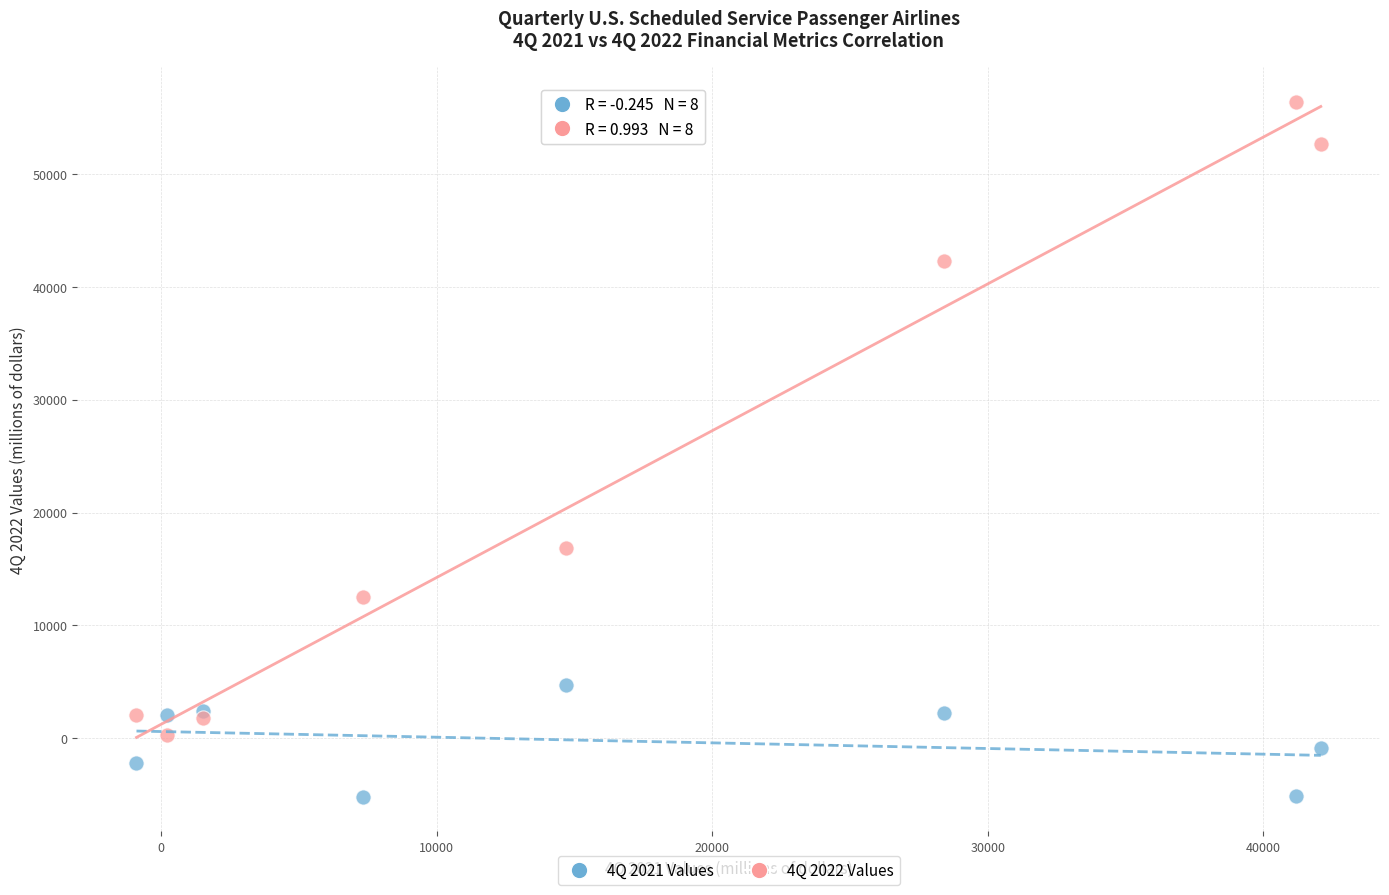

Across all series, what Y value is closest to 25607?

16873.1